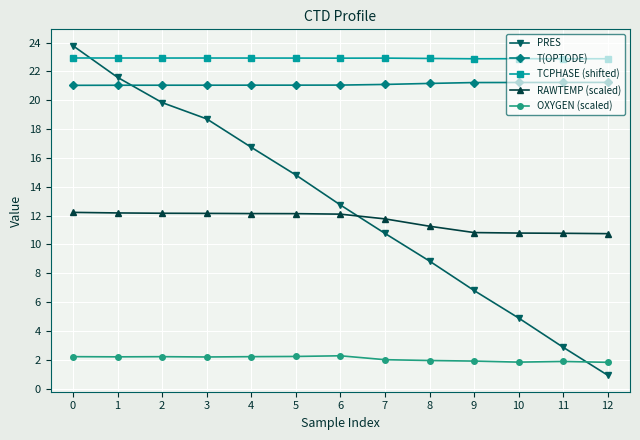

What is the difference between the maximum and minimum values in the RAWTEMP (scaled) series?

1.5